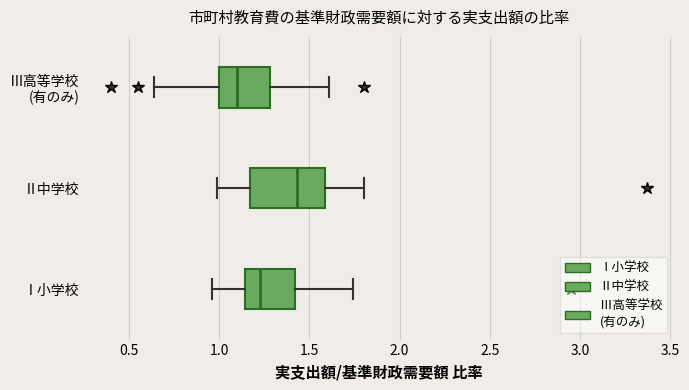

Reading bottom to top, transcribe this box plot: for each box, give where its median line is, the range the box spans, and where its two whiskers end, as read against the x-axis. The values are not printed on the chart, so give them approximately, as read against the axis.

Ⅰ小学校: median 1.25, box 1.15 to 1.40, whiskers 0.95 to 1.75
Ⅱ中学校: median 1.45, box 1.15 to 1.60, whiskers 1.00 to 1.80
Ⅲ高等学校 (有のみ): median 1.10, box 1.00 to 1.30, whiskers 0.65 to 1.60